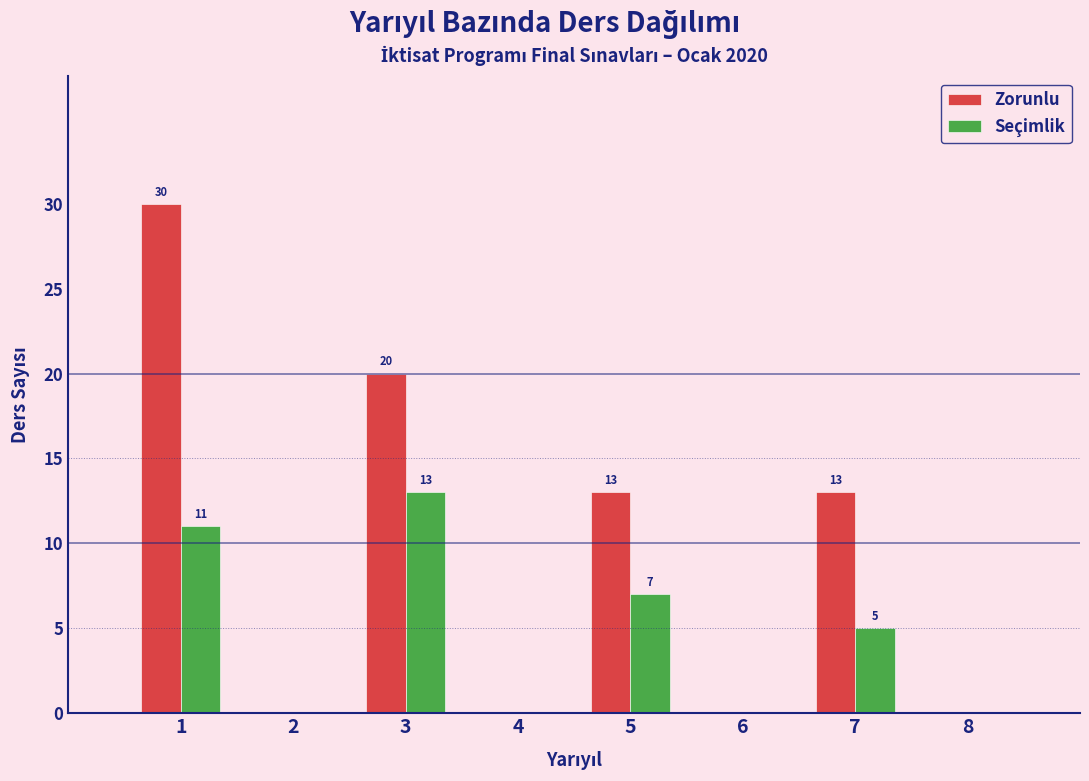

In the Seçimlik series, which range on the x-axis has the tallest bar?

2.5 to 3.5